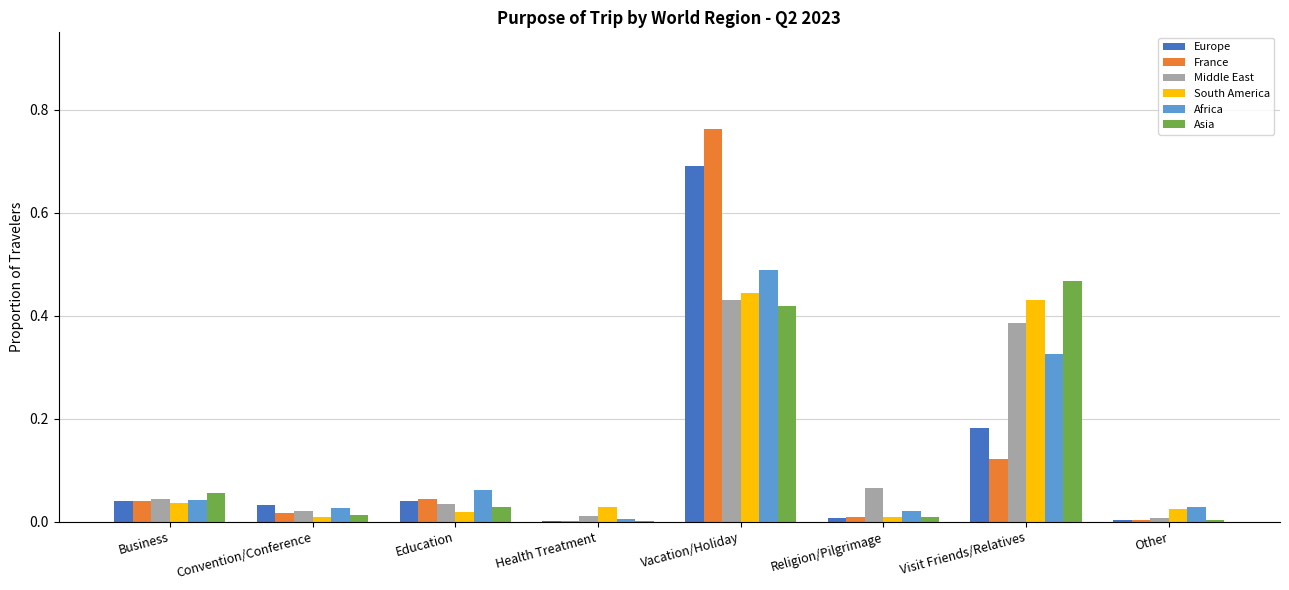

At which category is the sum across all series the highest?

Vacation/Holiday